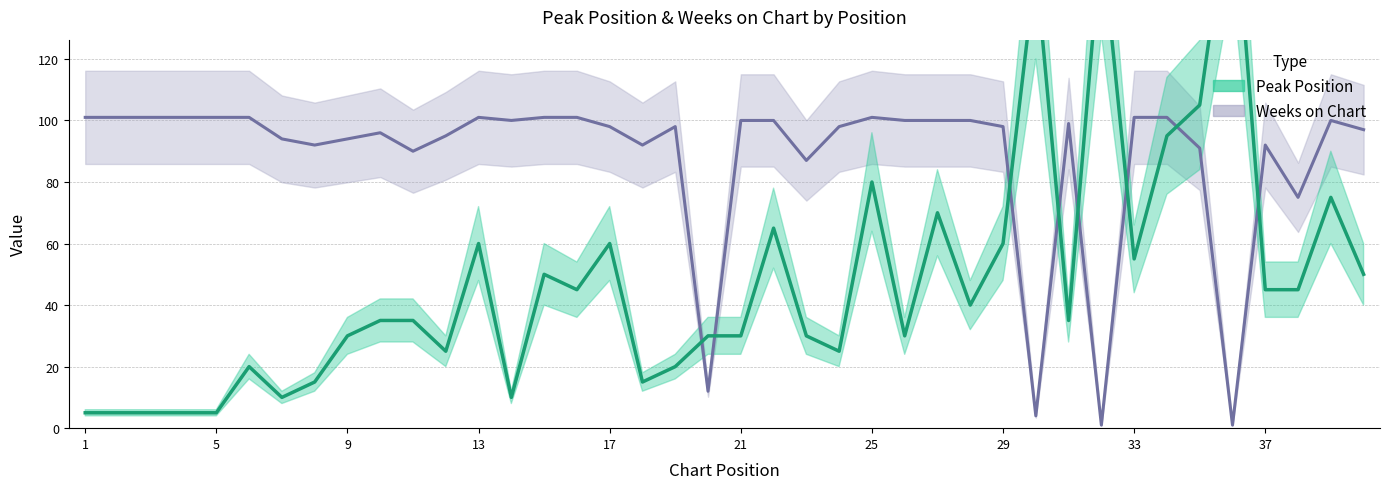

Reading right to left, list all the values displayed in this chart.

Peak Position: 40=50	39=75	38=45	37=45	36=180	35=105	34=95	33=55	32=160	31=35	30=150	29=60	28=40	27=70	26=30	25=80	24=25	23=30	22=65	21=30	20=30	19=20	18=15	17=60	16=45	15=50	14=10	13=60	12=25	11=35	10=35	9=30	8=15	7=10	6=20	5=5	4=5	3=5	2=5	1=5
Weeks on Chart: 40=97	39=100	38=75	37=92	36=1	35=91	34=101	33=101	32=1	31=99	30=4	29=98	28=100	27=100	26=100	25=101	24=98	23=87	22=100	21=100	20=12	19=98	18=92	17=98	16=101	15=101	14=100	13=101	12=95	11=90	10=96	9=94	8=92	7=94	6=101	5=101	4=101	3=101	2=101	1=101